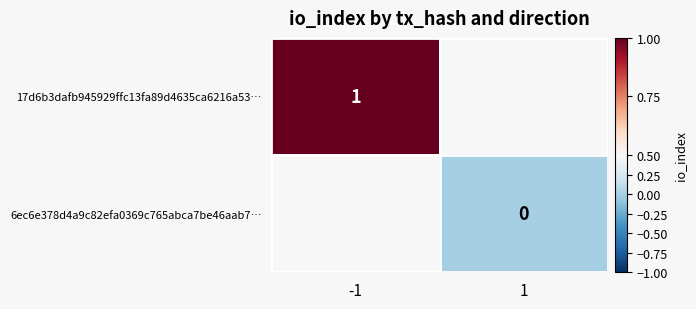

How many values in 17d6b3dafb945929ffc13fa89d4635ca6216a53… are above zero?

1